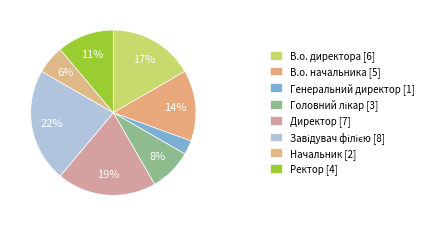

How many segments does this pie chart have?

8